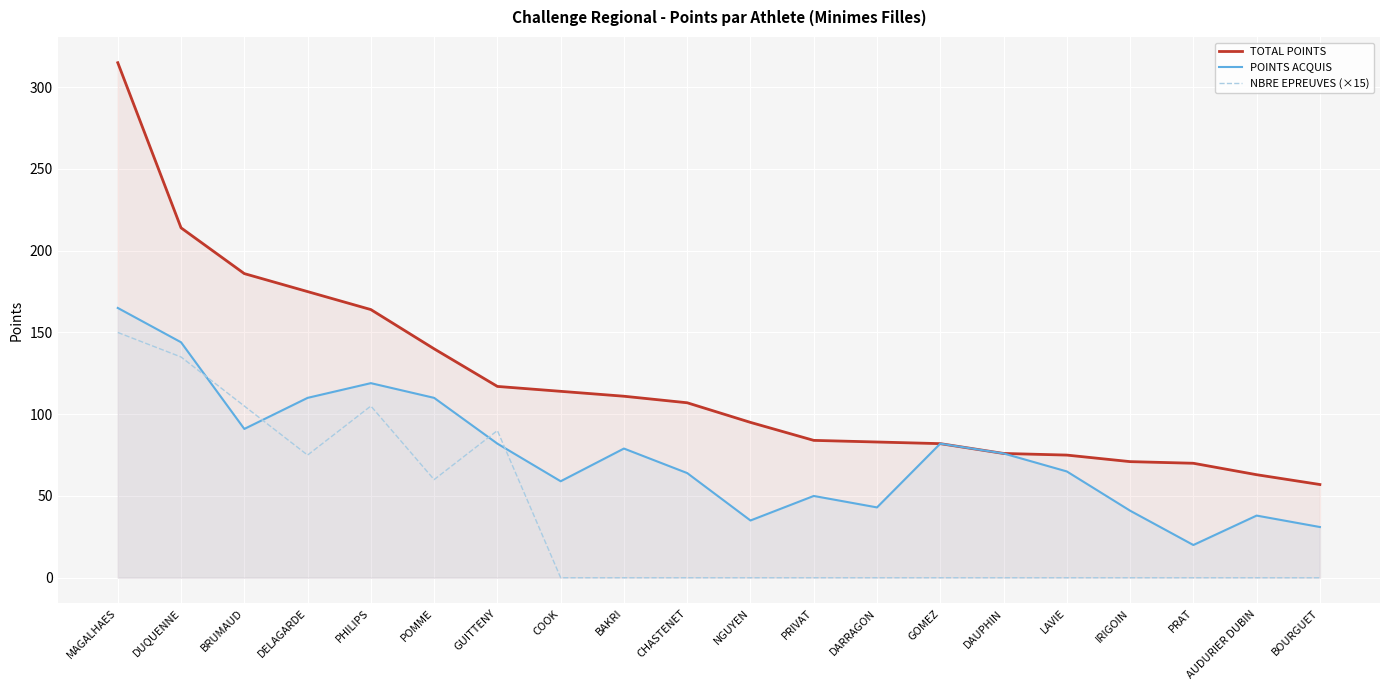

Which series has the largest range (max minus min)?

TOTAL POINTS